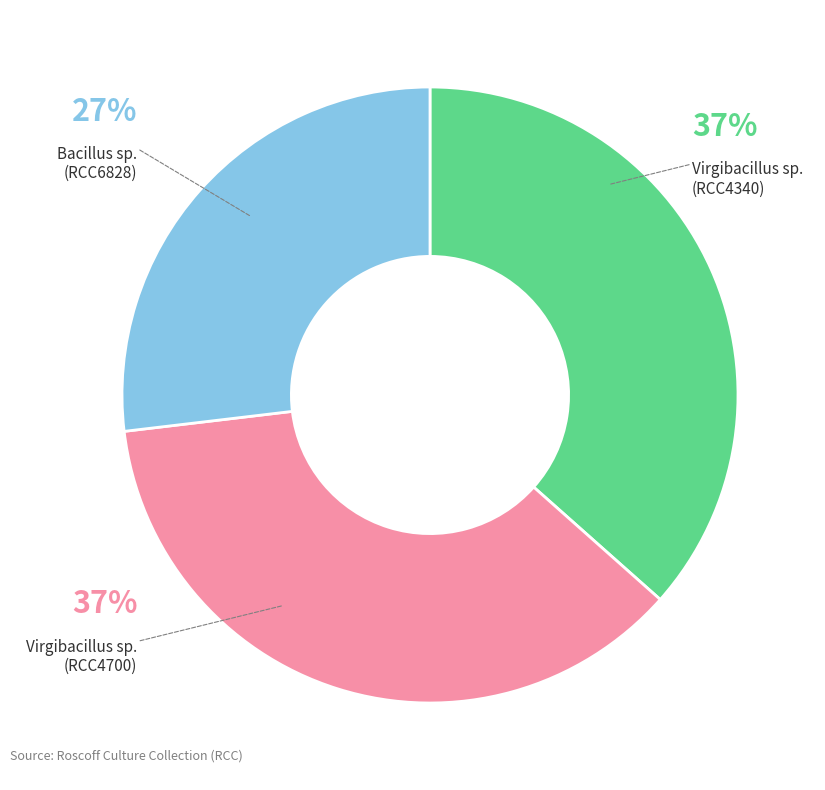

Which category has the smallest portion of the pie?

Bacillus sp. (RCC6828)